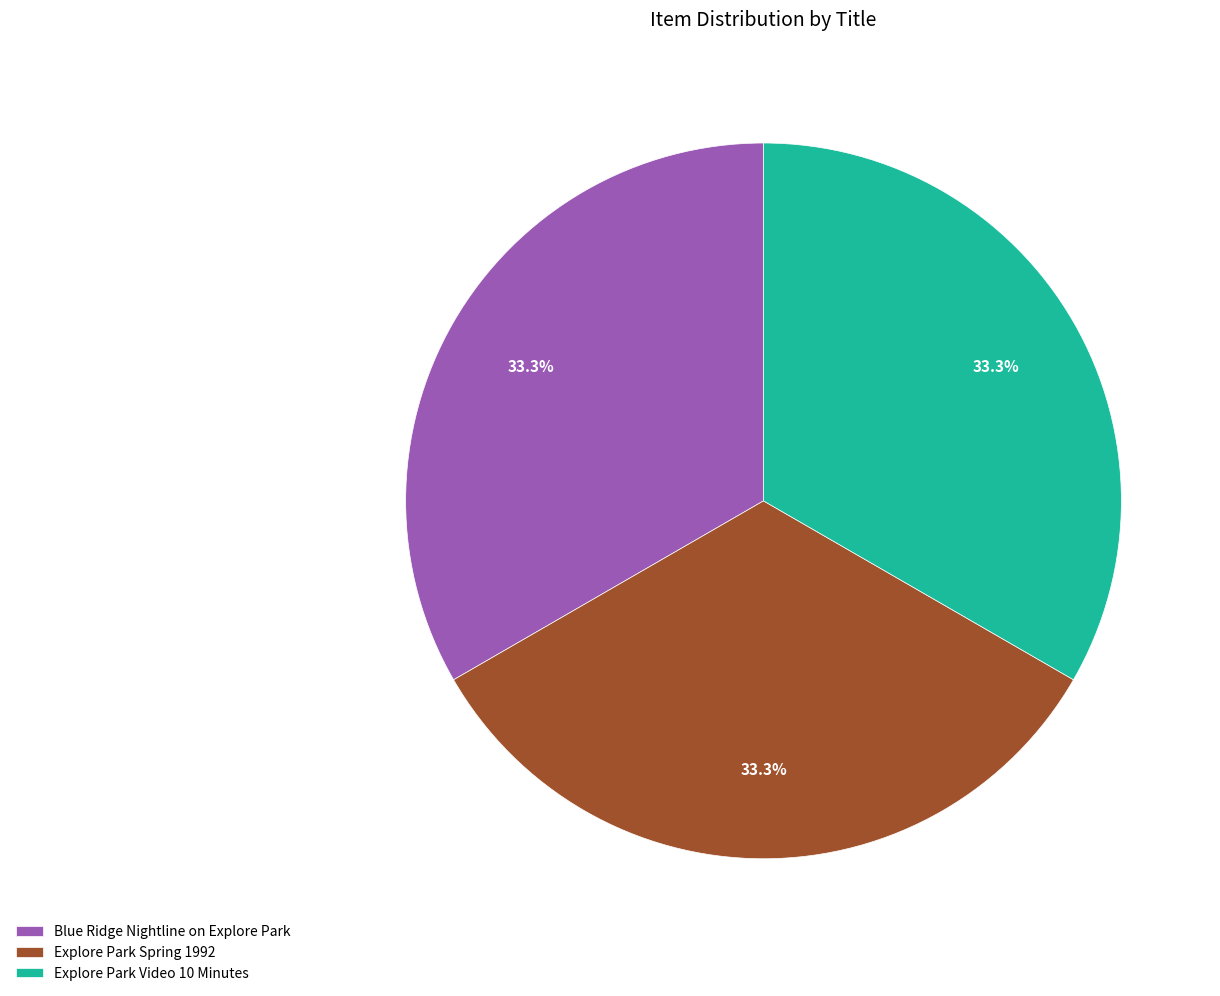

The Blue Ridge Nightline on Explore Park slice represents 42% of the pie. True or false?

False